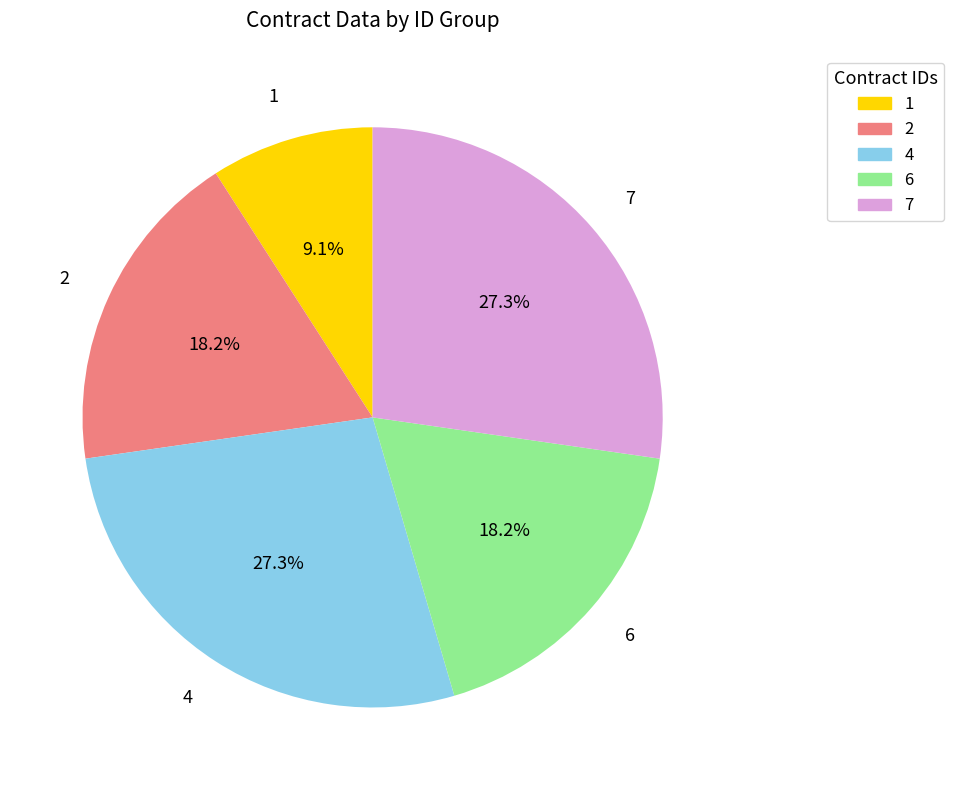

Is there a majority slice in this chart?

No